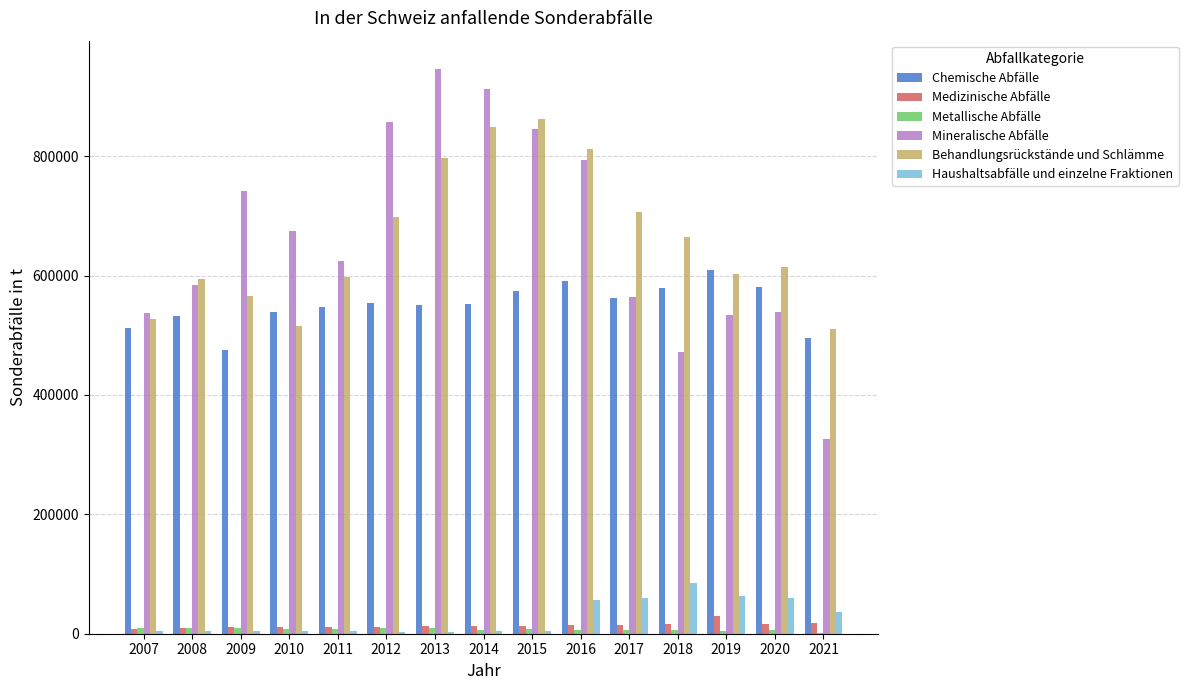

What is the maximum value for Behandlungsrückstände und Schlämme?

861900